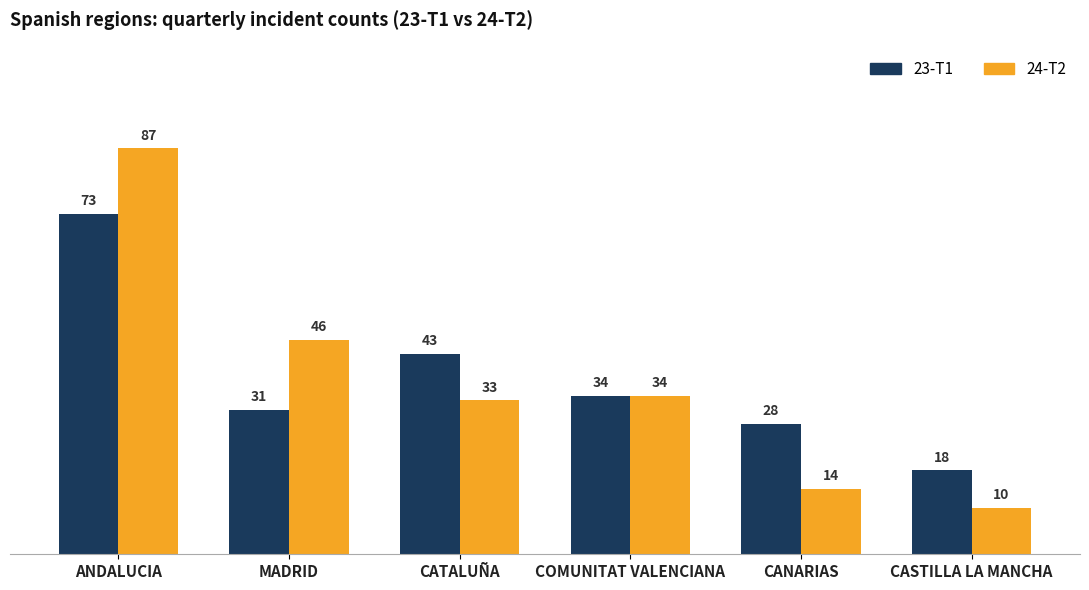

Reading right to left, transcribe all the data shown in this chart.

23-T1: CASTILLA LA MANCHA=18	CANARIAS=28	COMUNITAT VALENCIANA=34	CATALUÑA=43	MADRID=31	ANDALUCIA=73
24-T2: CASTILLA LA MANCHA=10	CANARIAS=14	COMUNITAT VALENCIANA=34	CATALUÑA=33	MADRID=46	ANDALUCIA=87